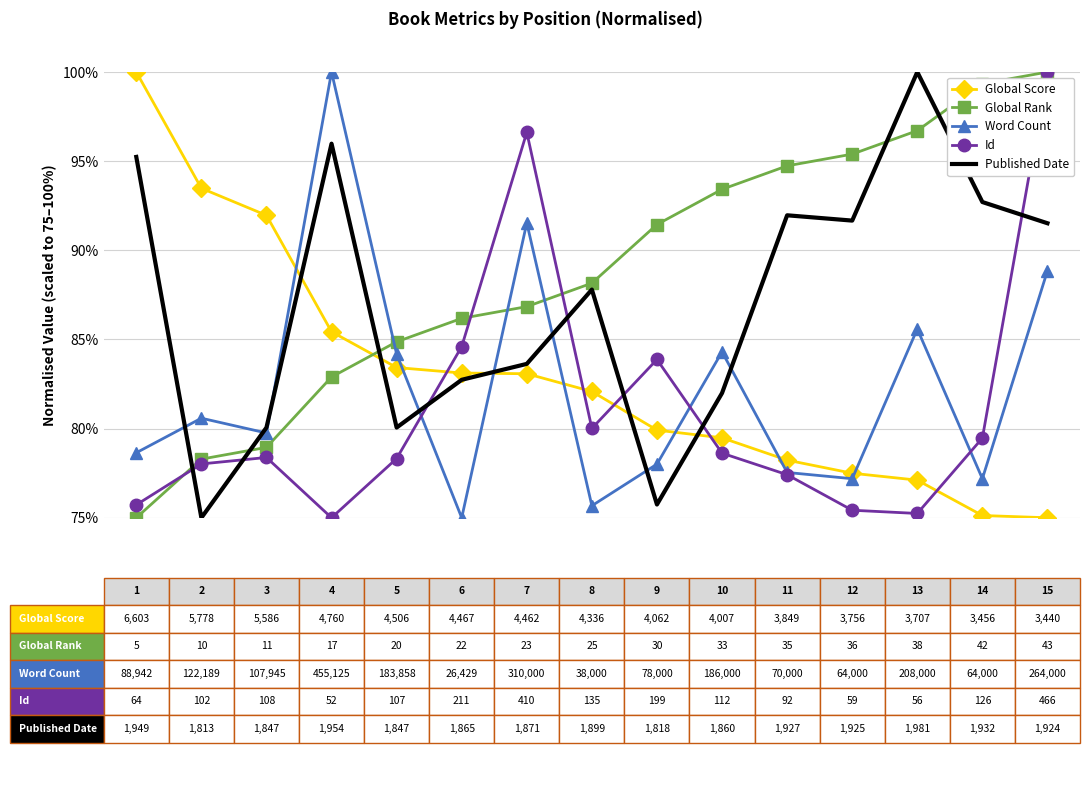

What is the minimum value for Global Score?

75.0